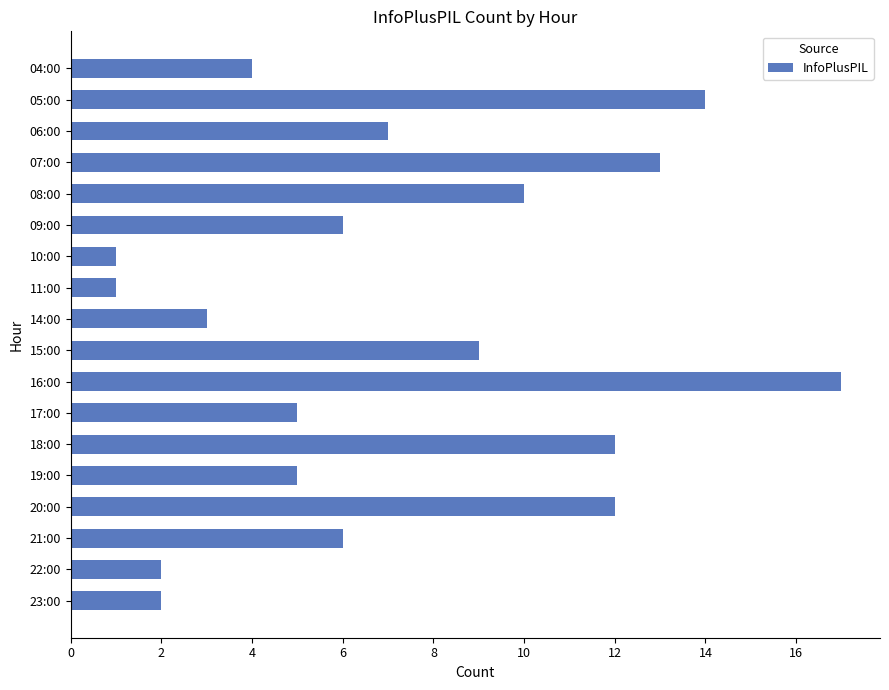

What is the minimum value shown in the chart?

1